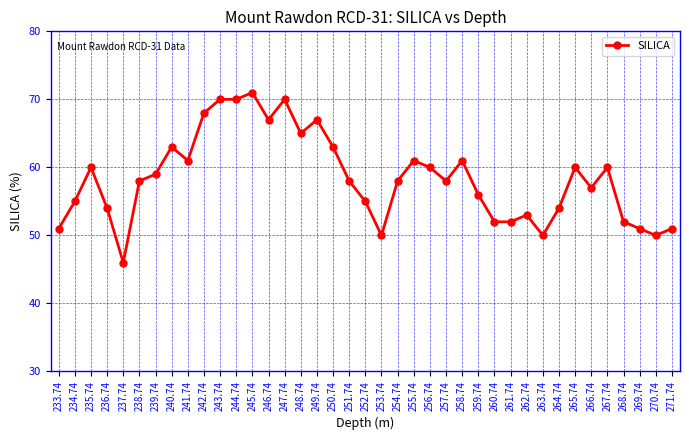

Which category has the highest value across all series?

245.74